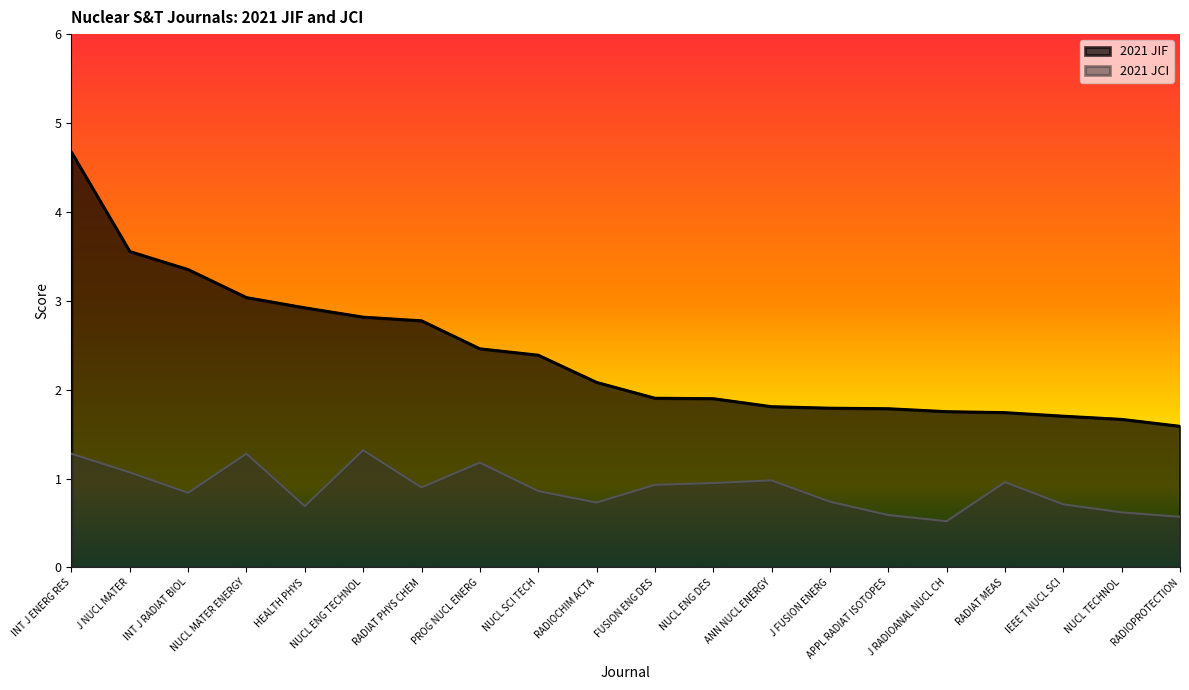

Rank the series by their maximum value, from highest to lowest.

2021 JIF, 2021 JCI